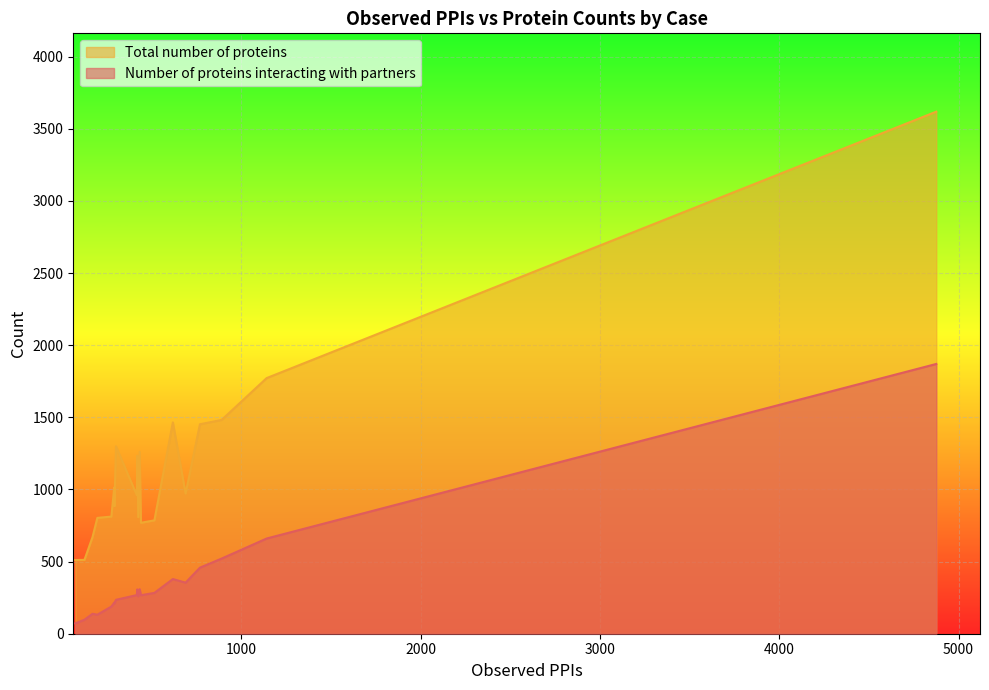

The Total number of proteins series shows 637 at BRCA chr4. True or false?

False